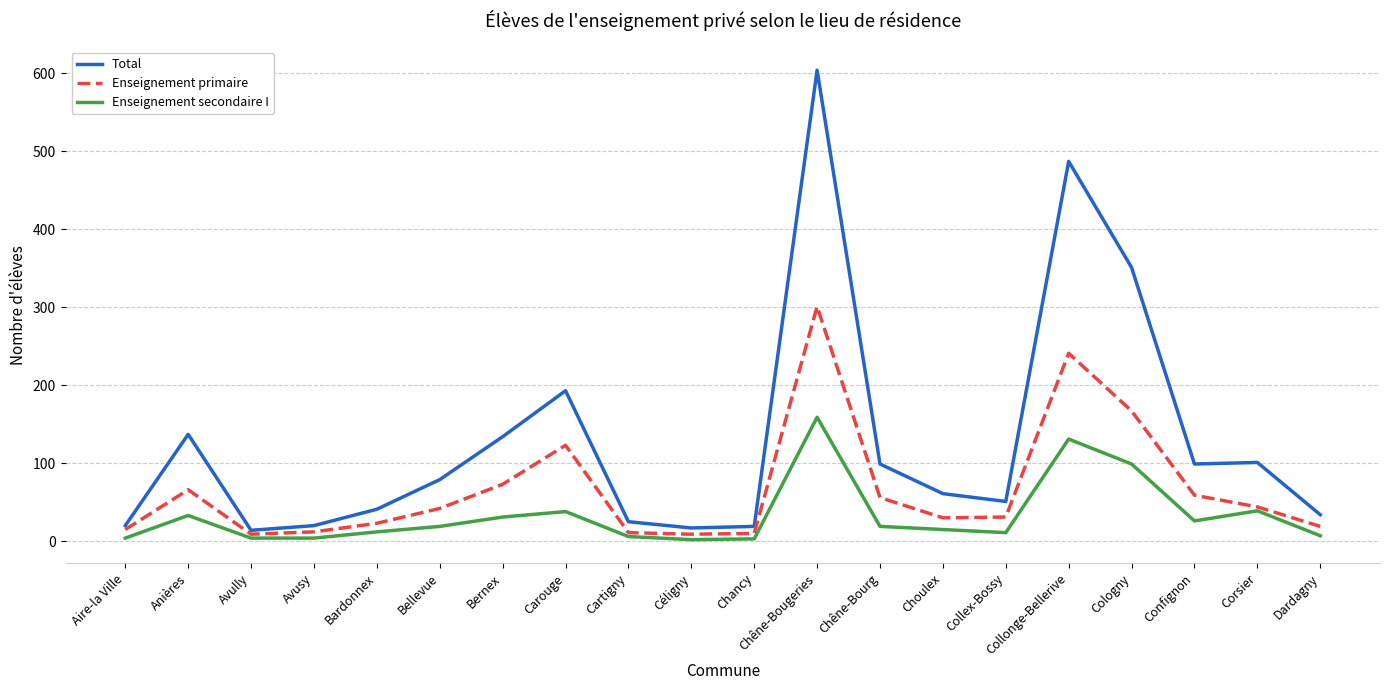

What is the difference between the second highest and minimum values in the Total series?

473